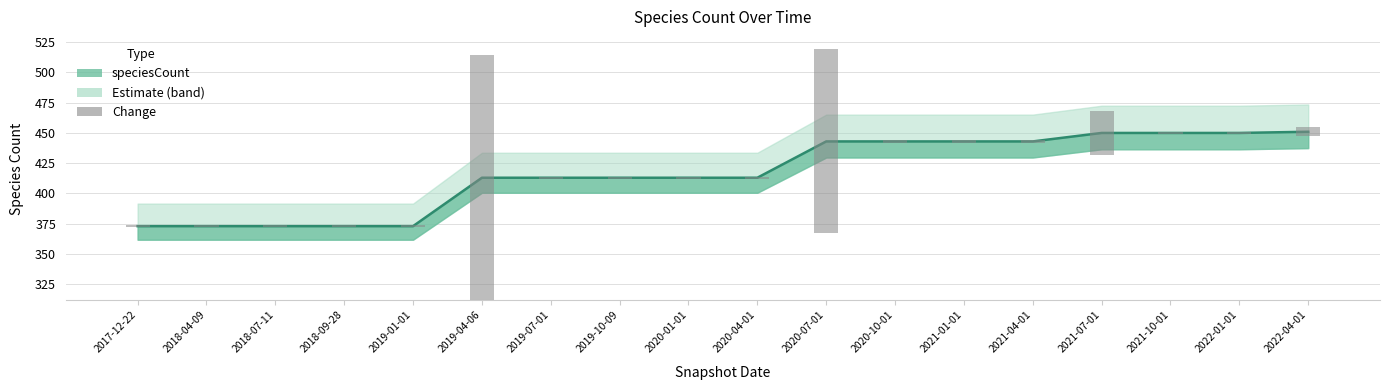

Are the bars grouped side by side (vs. stacked)?

No